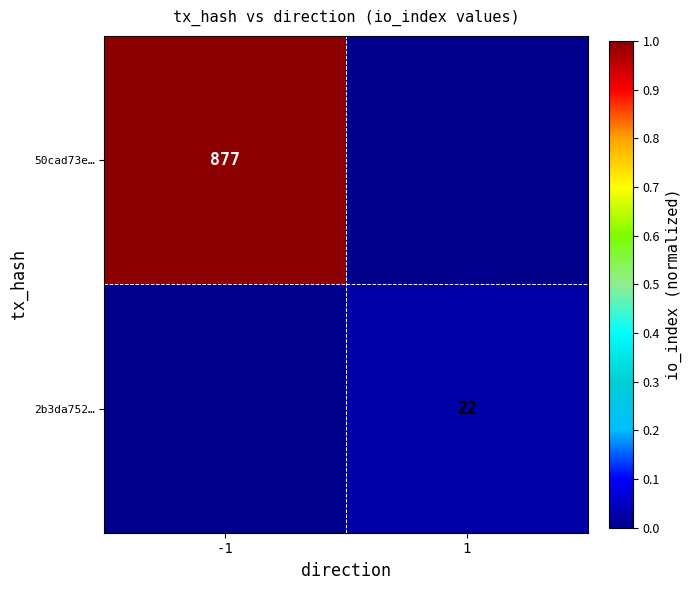

True or false: 50cad73e… has a value of 1327 at -1.

False